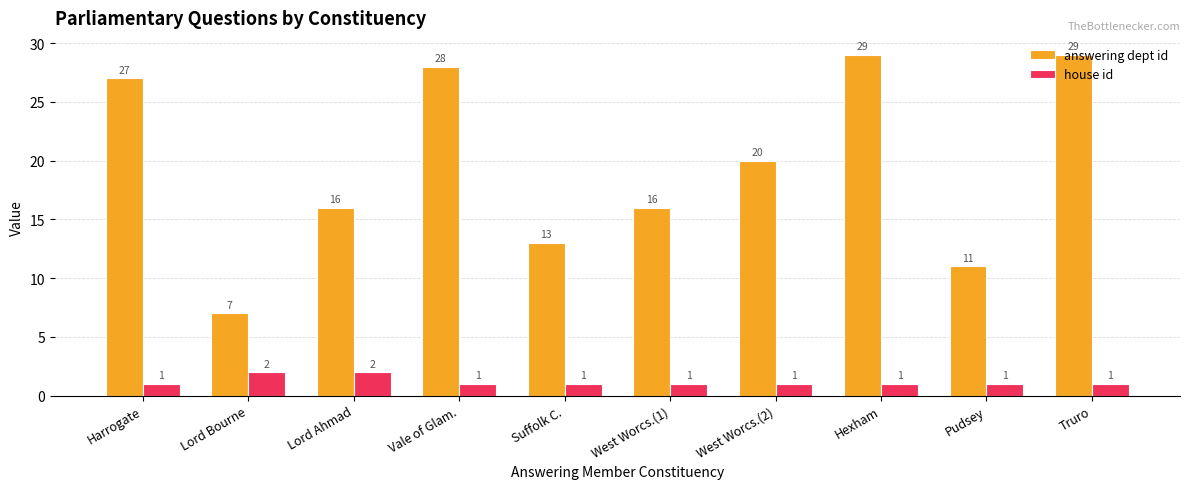

Rank the series by their maximum value, from lowest to highest.

house id, answering dept id